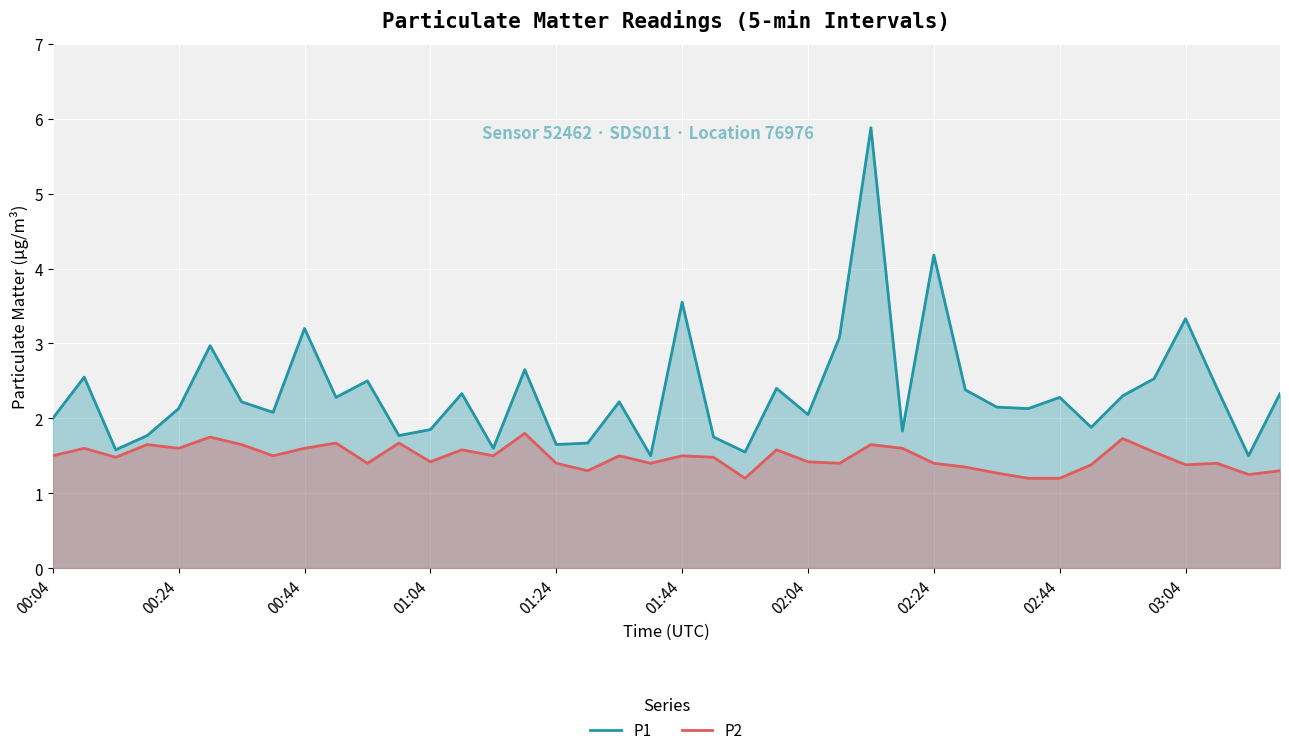

What is the highest value of the P1 series?

5.9